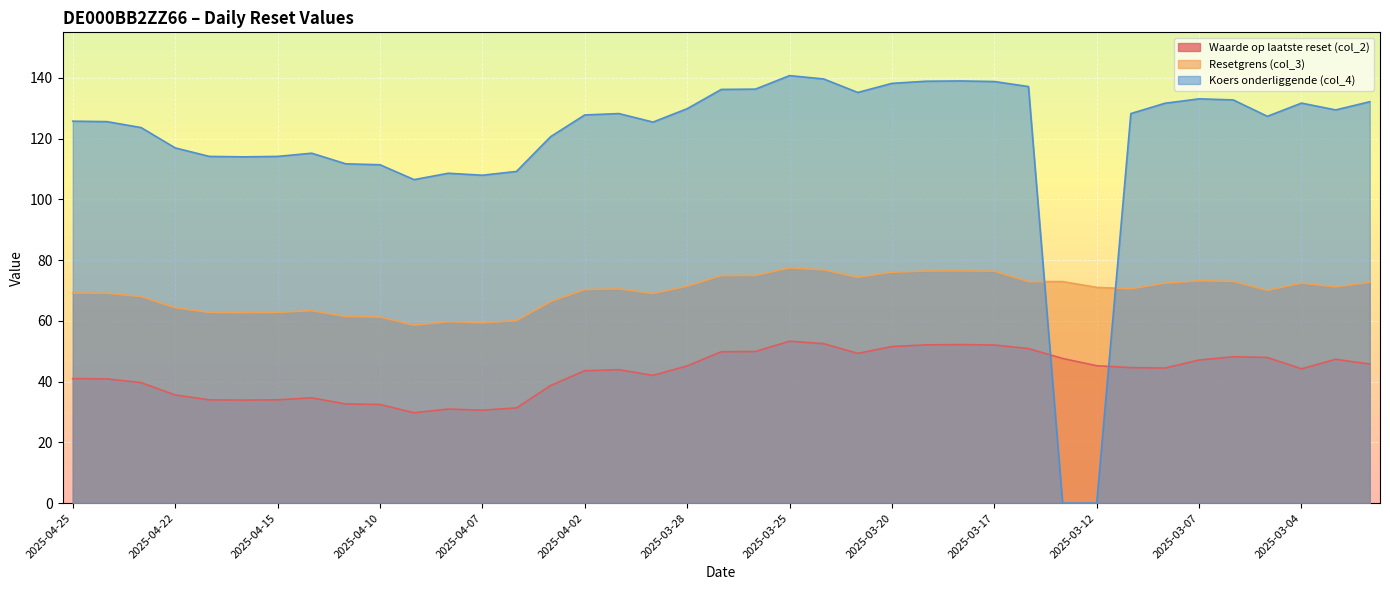

In Waarde op laatste reset (col_2), how many points are lower than both neighbors (excluding endpoints)?

7